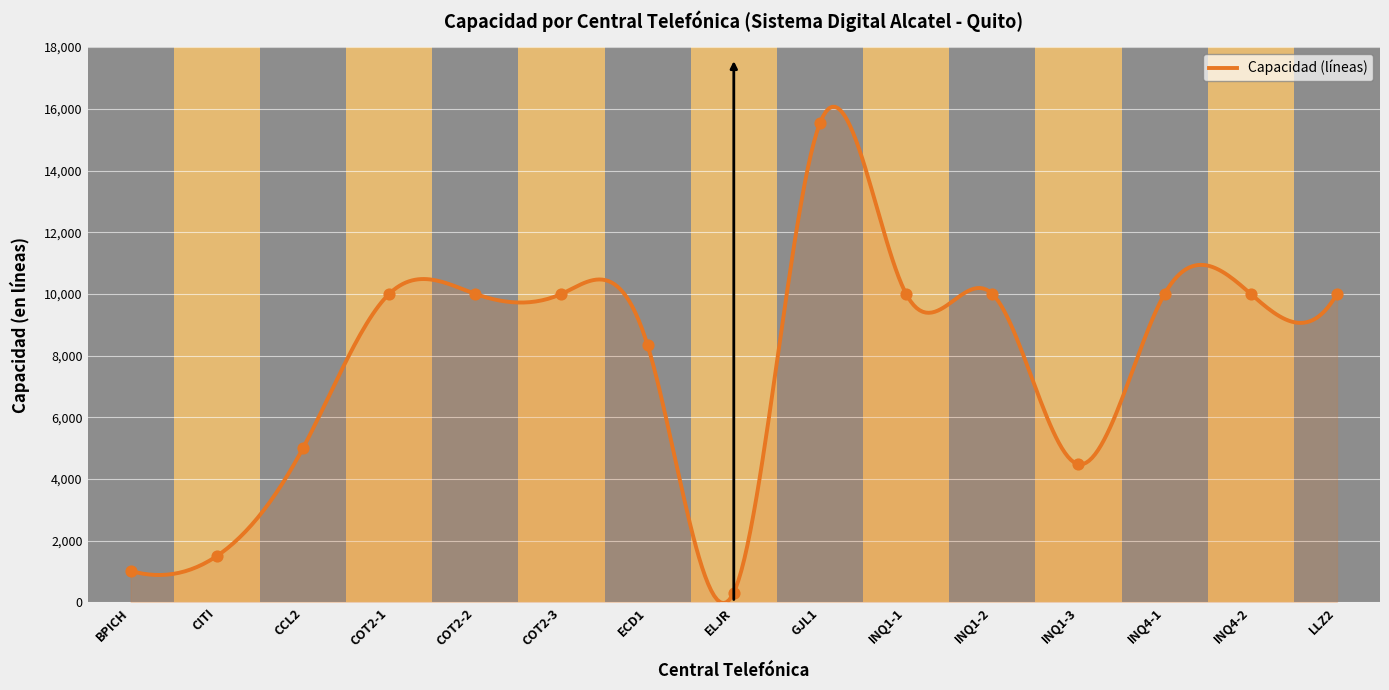

Approximately how many times larger is the value at LLZ2 compared to INQ4-1?

1.0